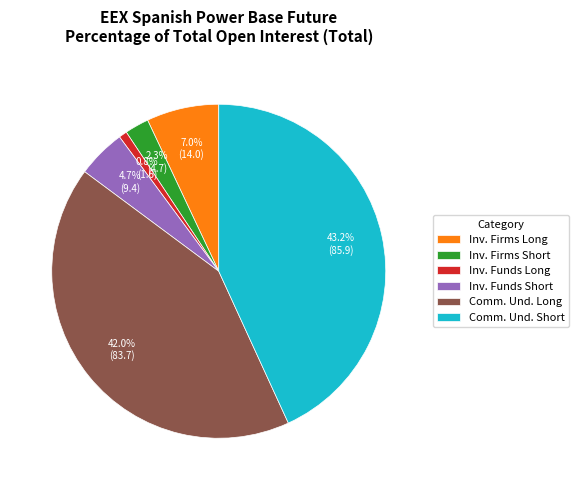

What is the largest slice in the pie chart?

Comm. Und. Short